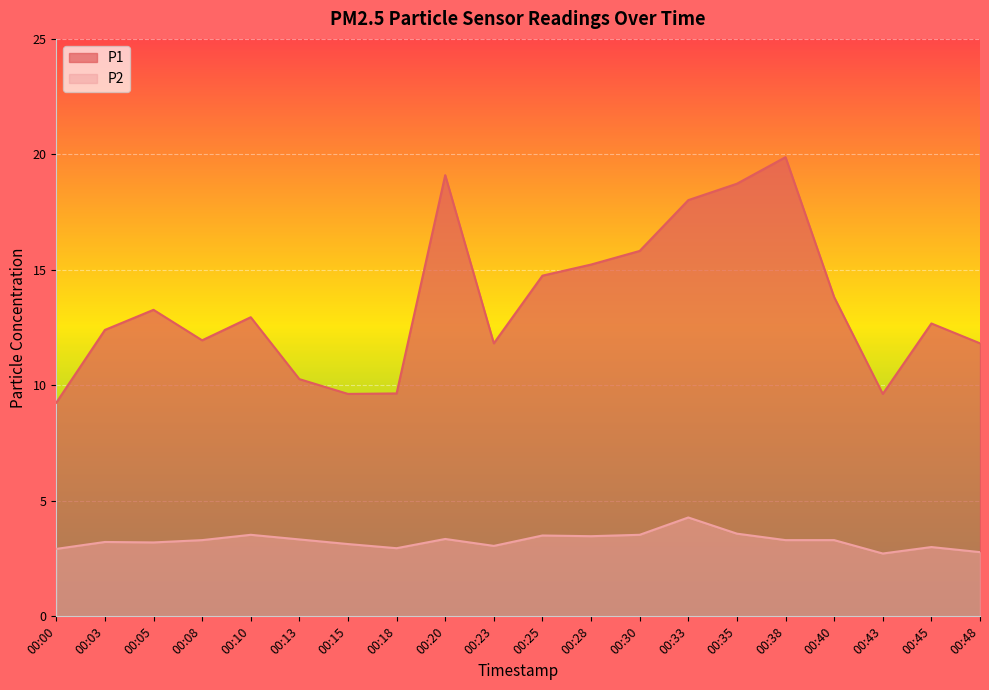

In P2, how many points are lower than both neighbors (excluding endpoints)?

5